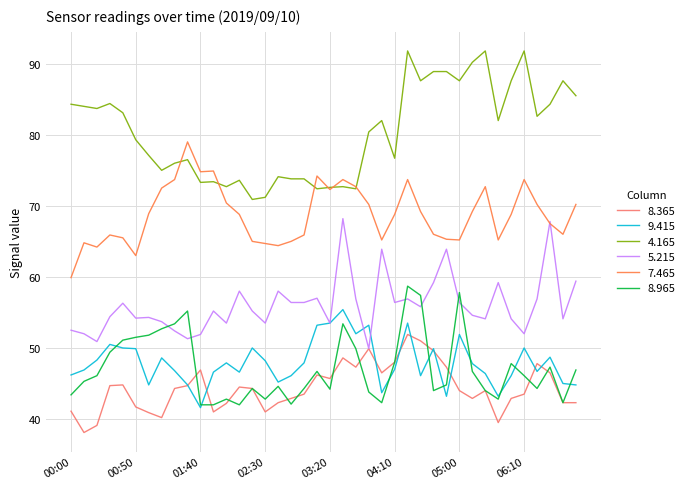

Rank the series by their maximum value, from lowest to highest.

8.365, 9.415, 8.965, 5.215, 7.465, 4.165